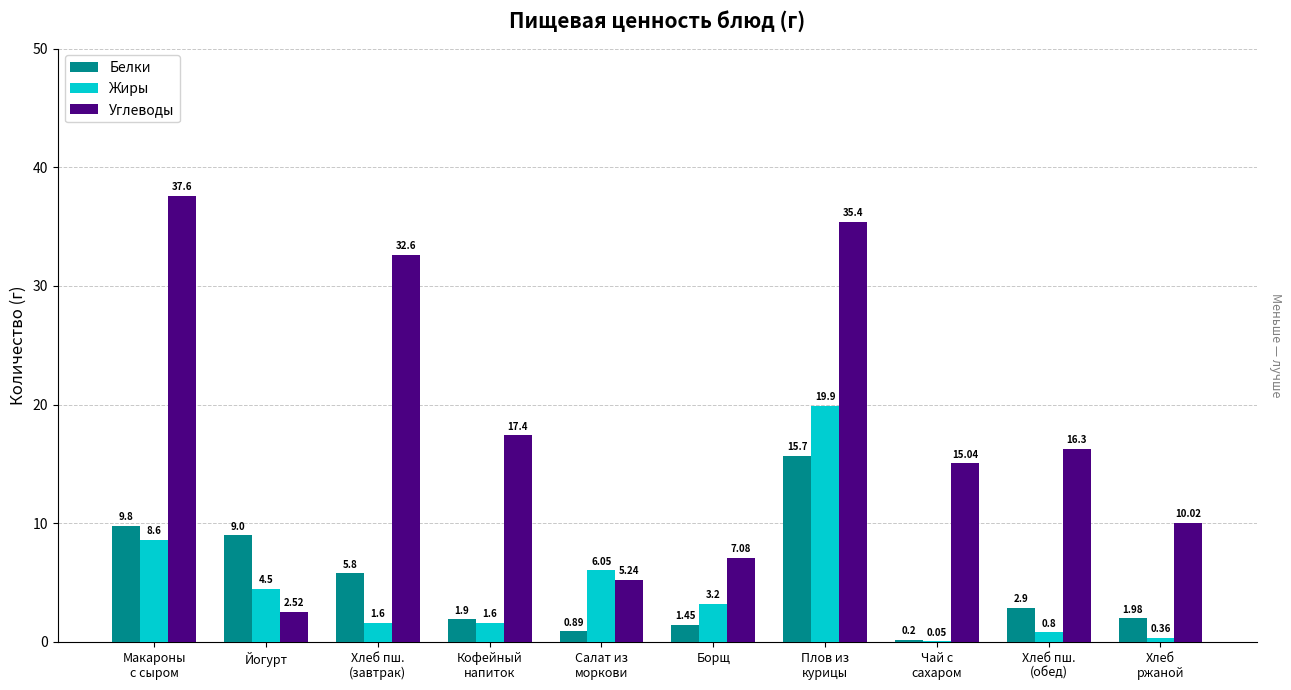

What is the difference between the Жиры values at Борщ and Плов из
курицы?

16.7